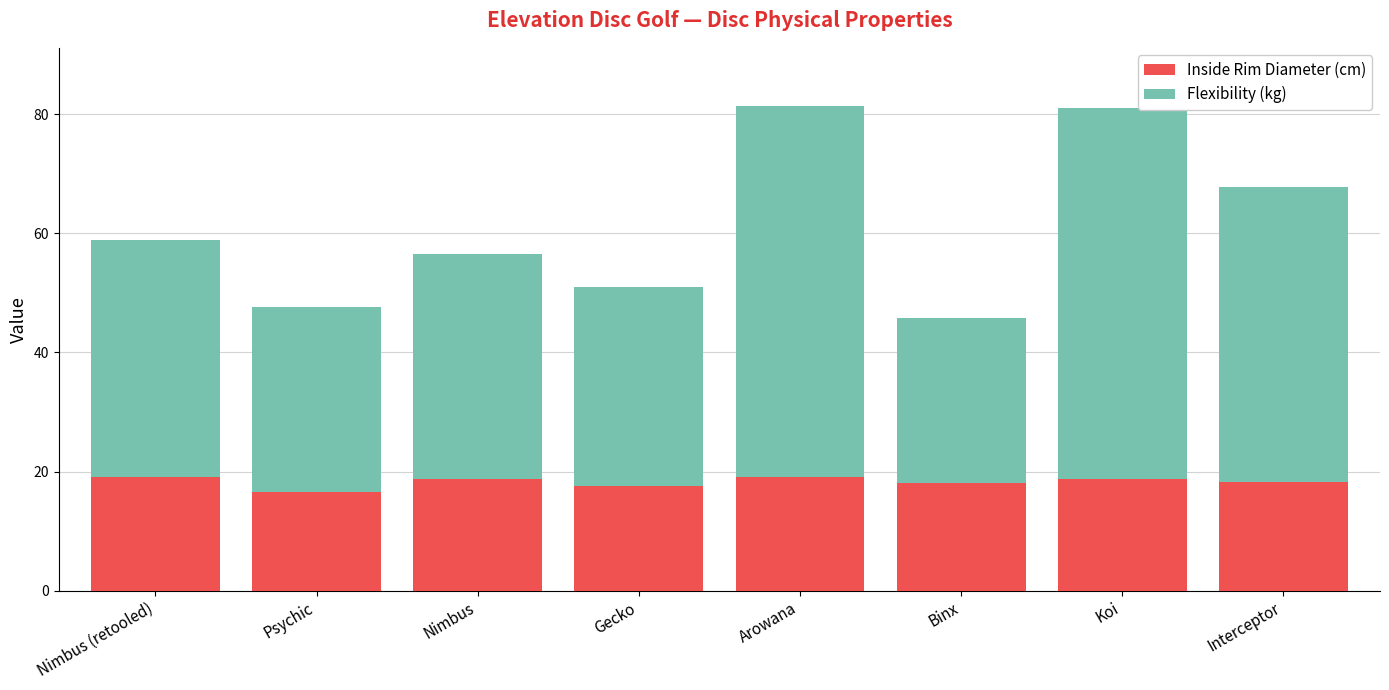

The Inside Rim Diameter (cm) series shows 16.6 at Psychic. True or false?

True